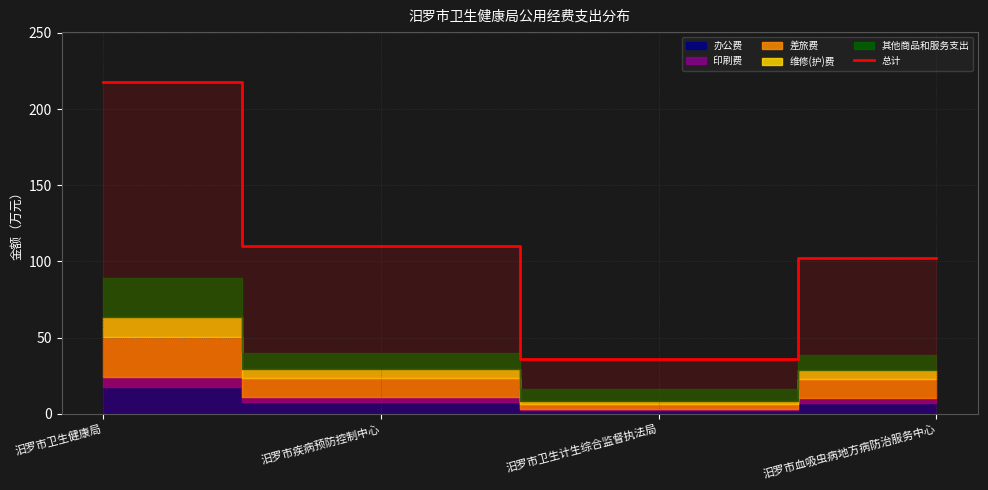

Rank the categories by value from highest to lowest.

汨罗市卫生健康局, 汨罗市疾病预防控制中心, 汨罗市血吸虫病地方病防治服务中心, 汨罗市卫生计生综合监督执法局